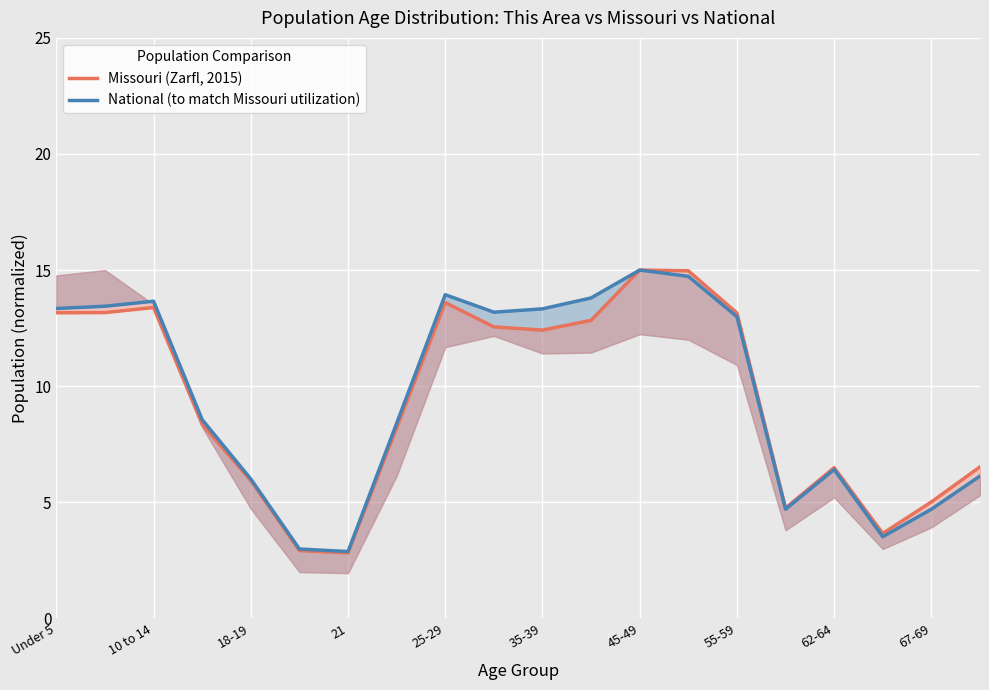

What is the highest value of the National (to match Missouri utilization) series?

15.0